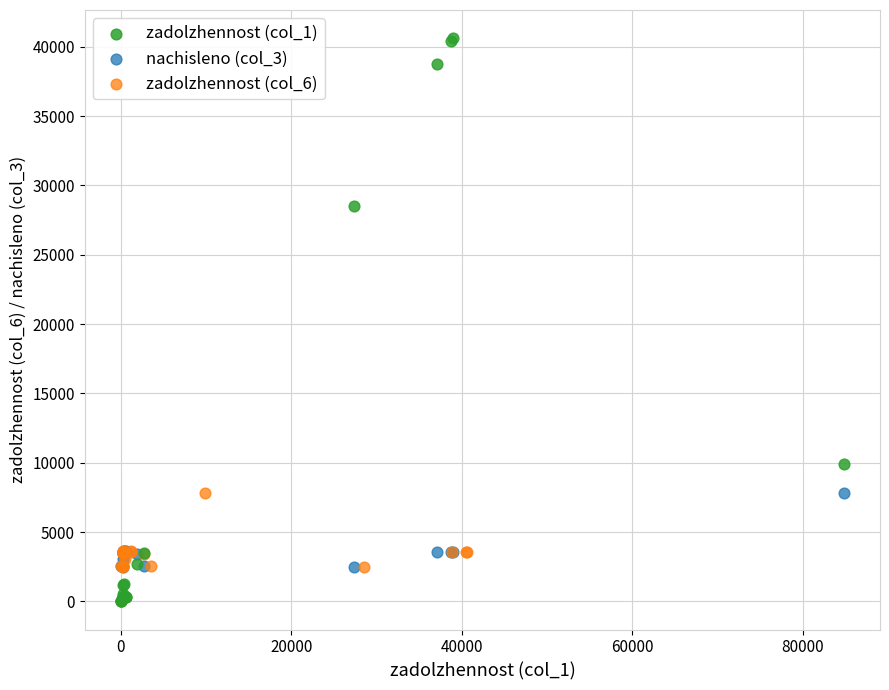

Which series has the largest Y range (max minus min)?

zadolzhennost (col_1)